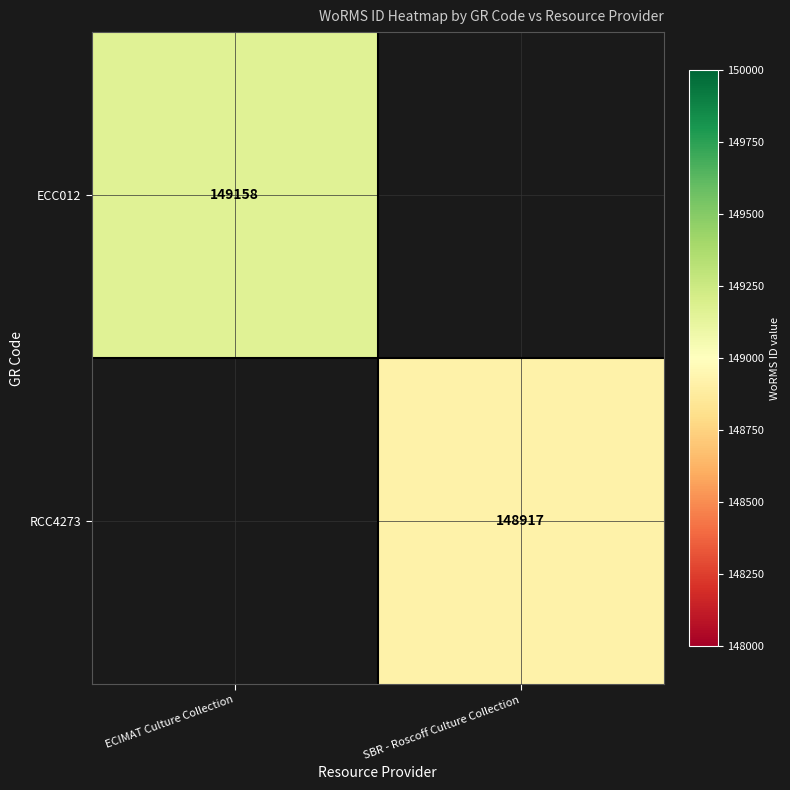

Which label corresponds to the smallest value in the chart?

SBR - Roscoff Culture Collection